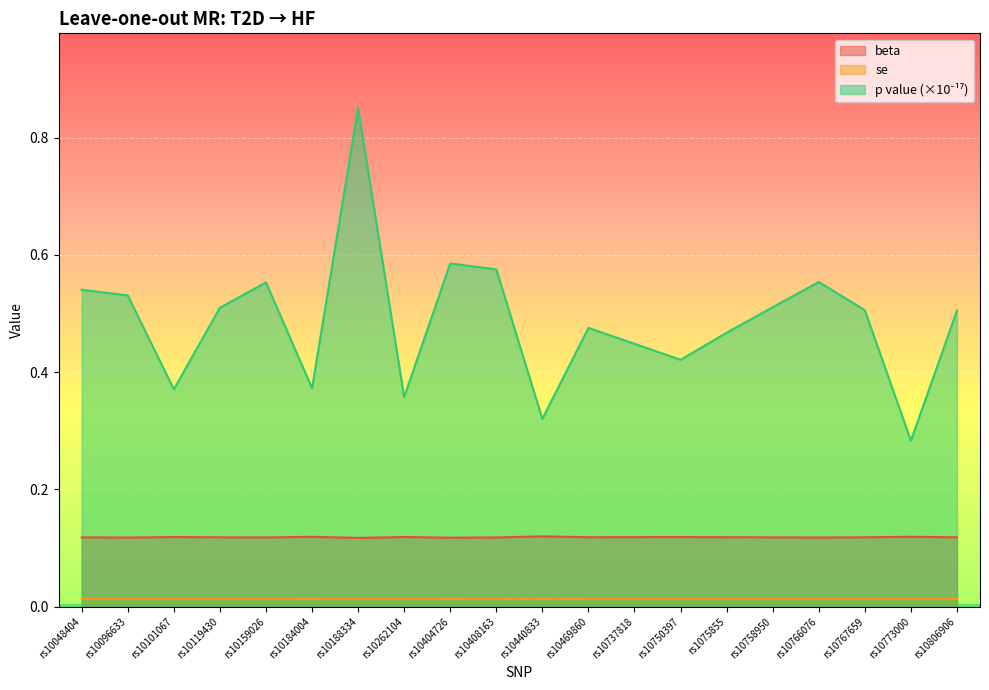

What is the label of the 10th point from the right?

rs10440833